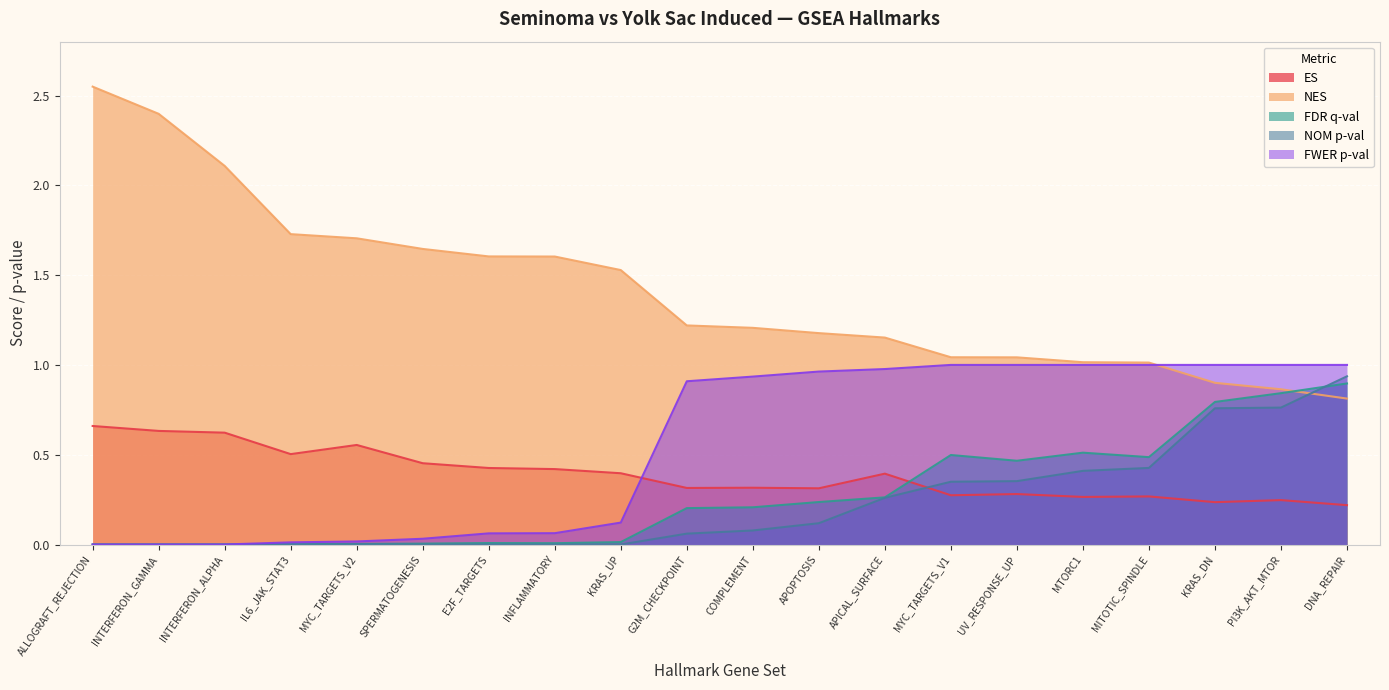

The value of NOM p-val at COMPLEMENT is 0.1. True or false?

False